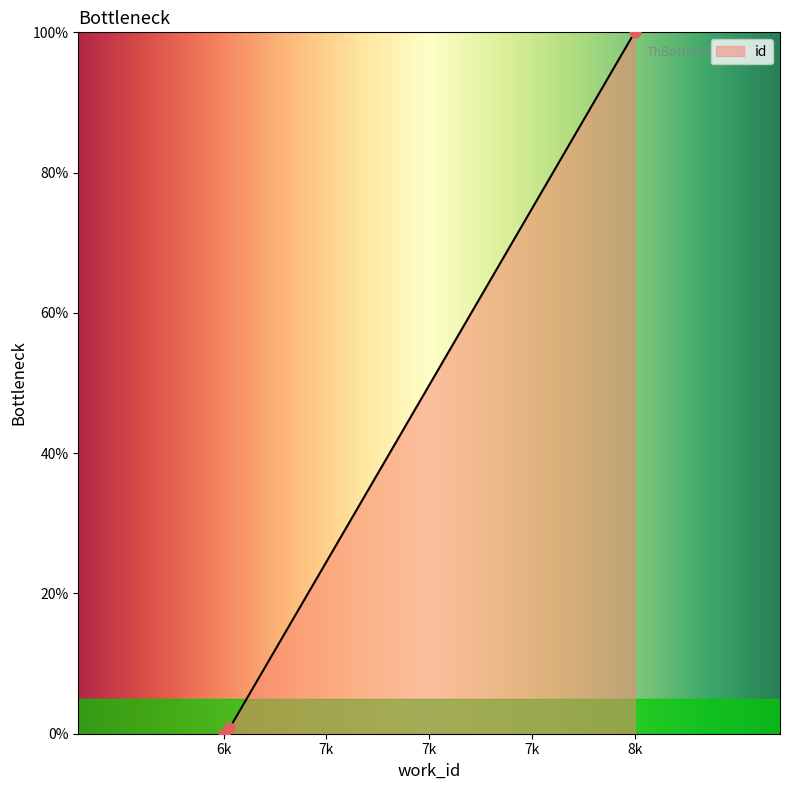

Which has a higher value, 6k or 8k?

8k